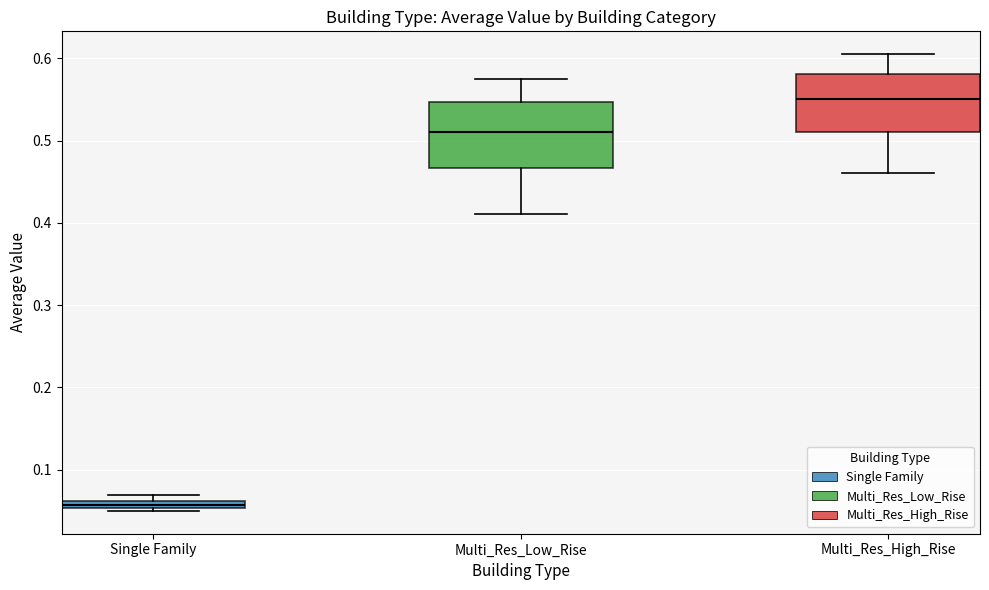

Which box's median line is the highest?

Multi_Res_High_Rise